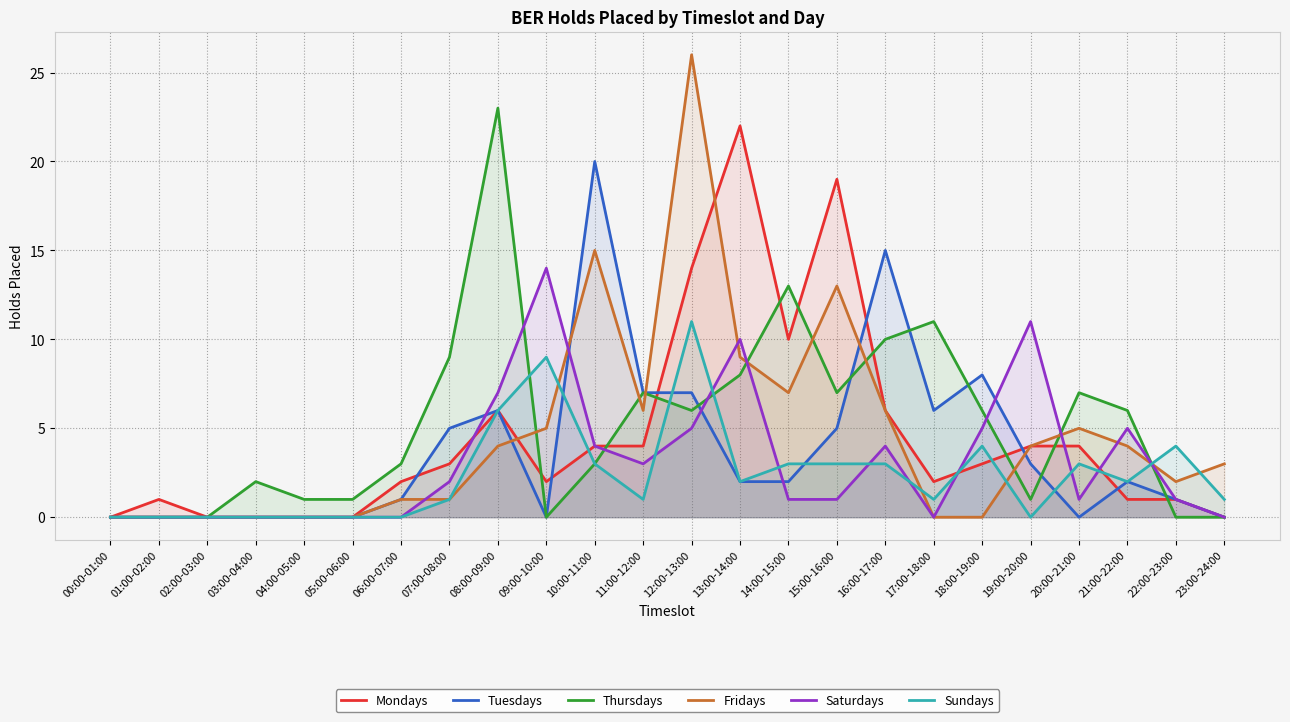

What is the difference between the second highest and second lowest values in the Mondays series?

19